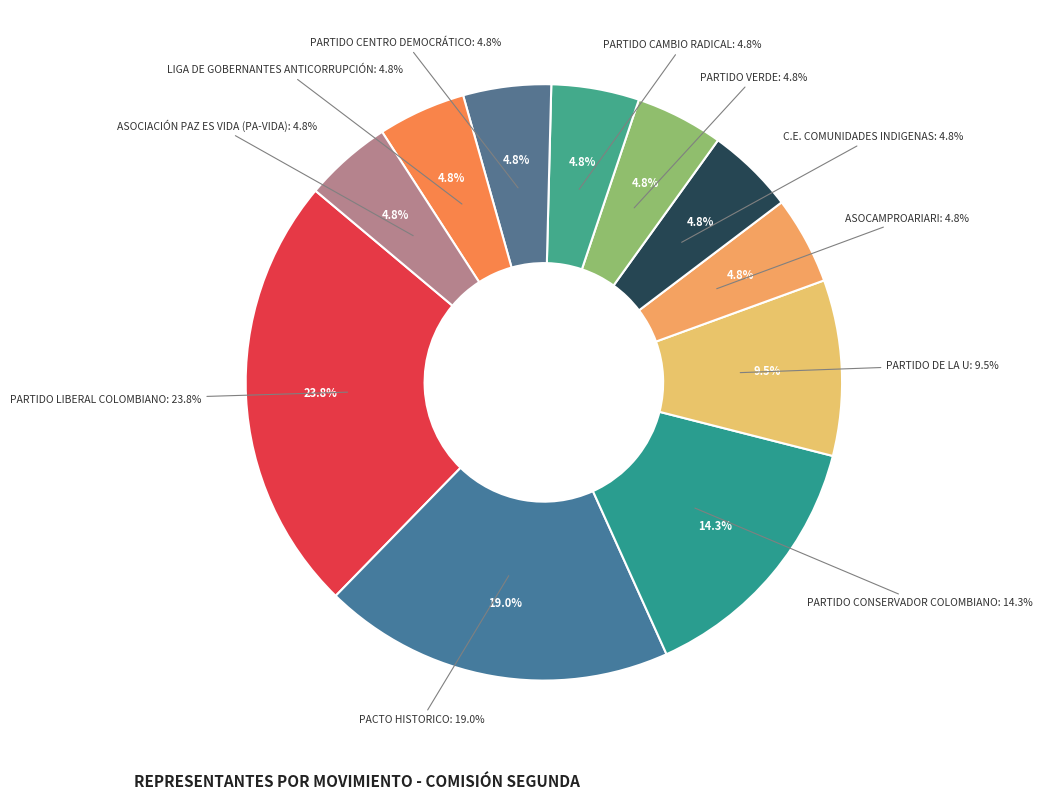

True or false: ASOCIACIÓN PAZ ES VIDA (PA-VIDA) accounts for 5% of the total.

True